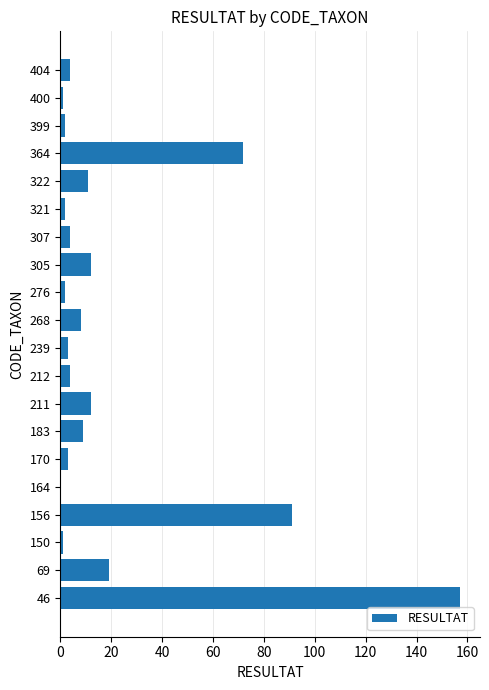

Is it true that the value at 212 is 4?

True